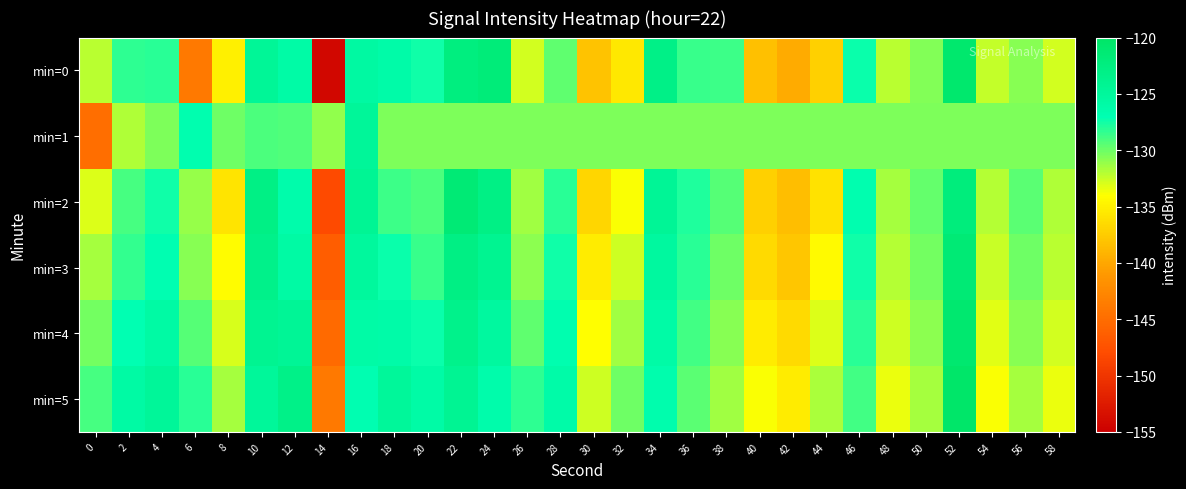

Reading right to left, extract all data points from this chart.

min=0: 58=-132.7	56=-130.7	54=-132.3	52=-120.8	50=-130.6	48=-132.1	46=-127.3	44=-137.2	42=-139.7	40=-138.3	38=-128.6	36=-128.5	34=-123.1	32=-135.5	30=-138.1	28=-129.7	26=-132.7	24=-121.8	22=-122.4	20=-127.5	18=-126.1	16=-125.5	14=-154.2	12=-125.9	10=-124.5	8=-135.0	6=-143.8	4=-128.2	2=-128.3	0=-132.1
min=1: 58=-130.4	56=-130.4	54=-130.4	52=-130.4	50=-130.4	48=-130.4	46=-130.4	44=-130.4	42=-130.4	40=-130.4	38=-130.4	36=-130.4	34=-130.4	32=-130.4	30=-130.4	28=-130.4	26=-130.4	24=-130.4	22=-130.4	20=-130.4	18=-130.4	16=-124.7	14=-131.0	12=-129.2	10=-129.0	8=-130.1	6=-126.8	4=-130.4	2=-131.8	0=-144.8
min=2: 58=-131.8	56=-129.5	54=-131.9	52=-122.1	50=-129.8	48=-131.5	46=-126.7	44=-135.9	42=-138.4	40=-137.1	38=-129.3	36=-127.8	34=-124.5	32=-133.9	30=-136.7	28=-128.2	26=-131.4	24=-123.0	22=-121.5	20=-129.1	18=-128.7	16=-124.3	14=-148.1	12=-126.4	10=-122.9	8=-135.8	6=-131.2	4=-127.5	2=-129.0	0=-133.0
min=3: 58=-132.1	56=-130.1	54=-132.5	52=-121.5	50=-130.2	48=-132.0	46=-127.4	44=-134.3	42=-137.8	40=-136.5	38=-130.0	36=-128.1	34=-125.2	32=-132.7	30=-135.3	28=-127.5	26=-130.9	24=-124.1	22=-122.8	20=-128.6	18=-127.3	16=-125.1	14=-146.5	12=-125.8	10=-123.4	8=-134.2	6=-130.7	4=-126.9	2=-128.4	0=-131.5
min=4: 58=-132.8	56=-130.8	54=-133.2	52=-120.9	50=-130.9	48=-132.7	46=-128.1	44=-133.0	42=-136.5	40=-135.2	38=-130.7	36=-128.8	34=-125.9	32=-131.4	30=-134.0	28=-126.8	26=-129.6	24=-125.2	22=-123.5	20=-127.3	18=-126.1	16=-126.0	14=-145.2	12=-124.5	10=-124.1	8=-132.9	6=-129.4	4=-125.8	2=-127.1	0=-130.2
min=5: 58=-133.5	56=-131.5	54=-133.9	52=-120.3	50=-131.6	48=-133.4	46=-128.8	44=-131.7	42=-135.2	40=-133.9	38=-131.4	36=-129.5	34=-126.6	32=-130.1	30=-132.7	28=-126.1	26=-128.3	24=-126.3	22=-124.2	20=-126.0	18=-124.9	16=-126.9	14=-143.9	12=-123.2	10=-124.8	8=-131.6	6=-128.1	4=-124.7	2=-125.8	0=-128.9